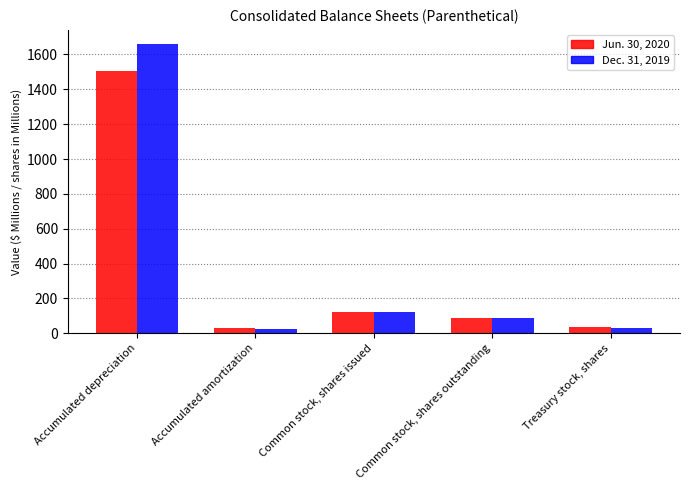

Rank the series at Treasury stock, shares from highest to lowest value.

Jun. 30, 2020, Dec. 31, 2019